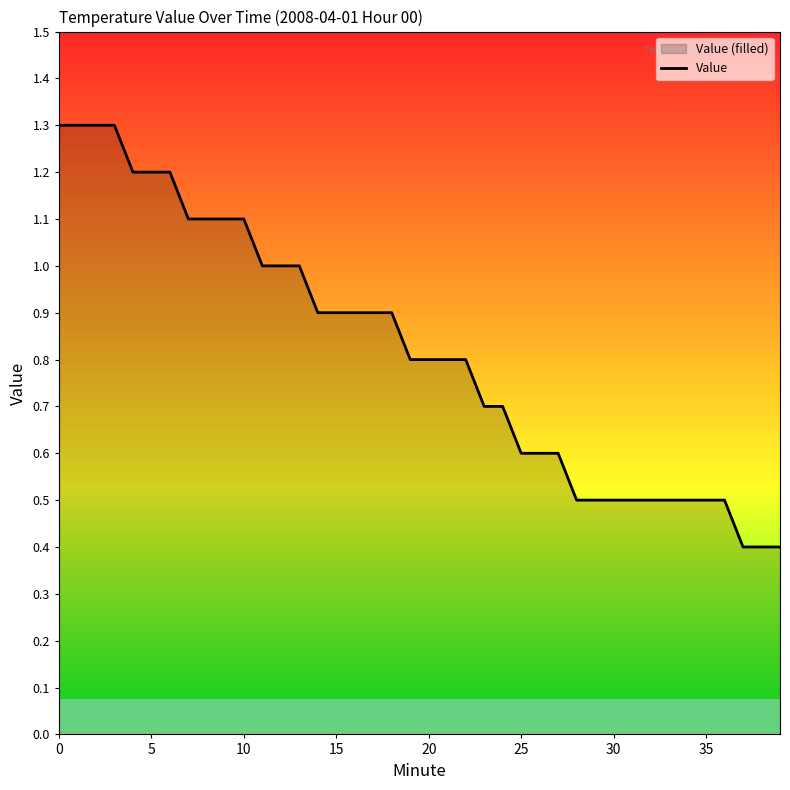

Read the value at 32.

0.5